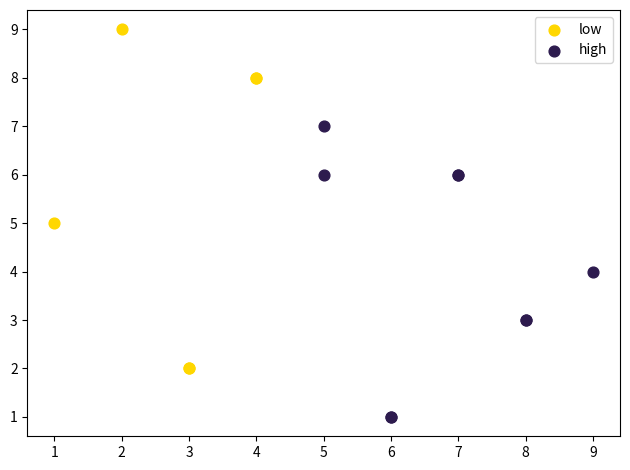

Which series contains the highest Y value?

low